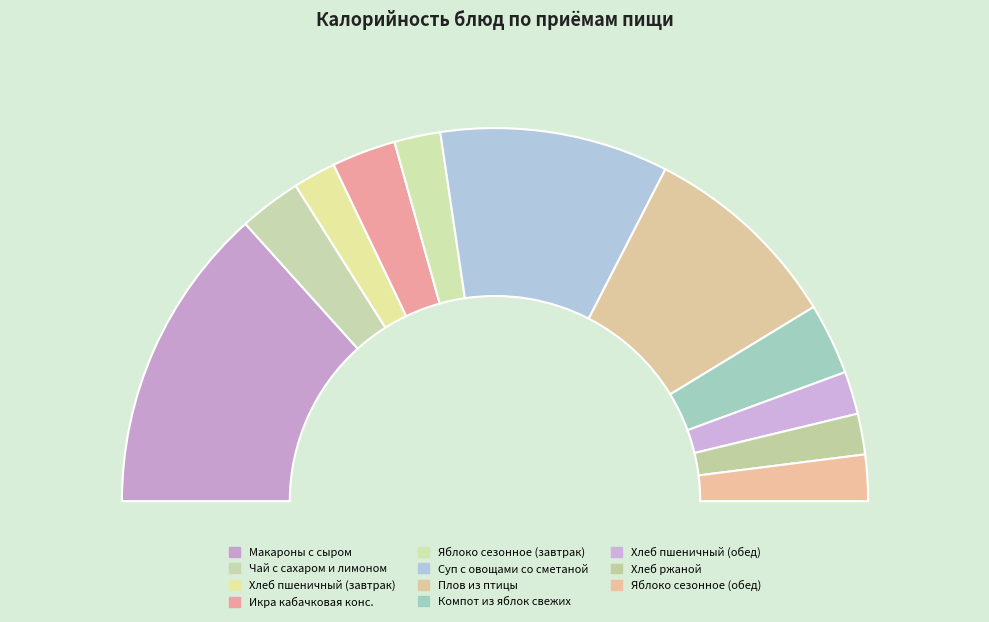

Rank the categories by value from highest to lowest.

Макароны с сыром, Суп с овощами со сметаной, Плов из птицы, Компот из яблок свежих, Икра кабачковая конс., Чай с сахаром и лимоном, Яблоко сезонное (завтрак), Яблоко сезонное (обед), Хлеб пшеничный (завтрак), Хлеб пшеничный (обед), Хлеб ржаной